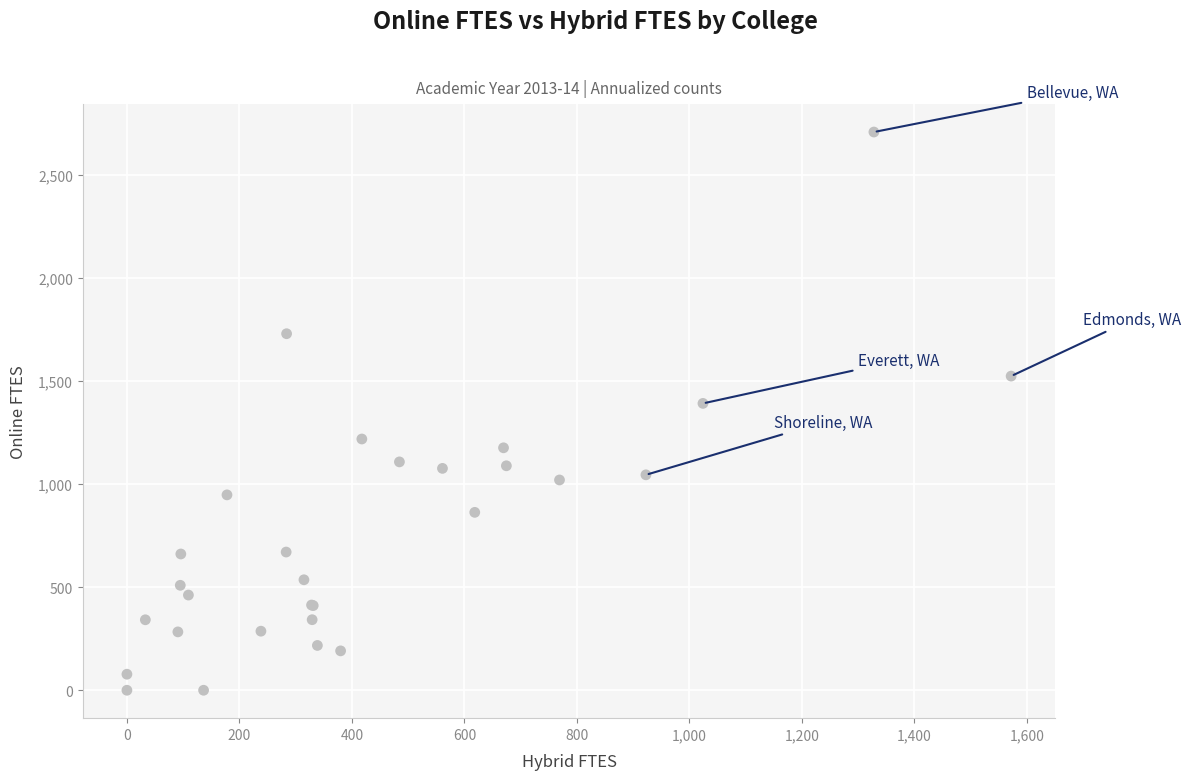

What Y value in the scatter plot is closest to 1354?

1392.2